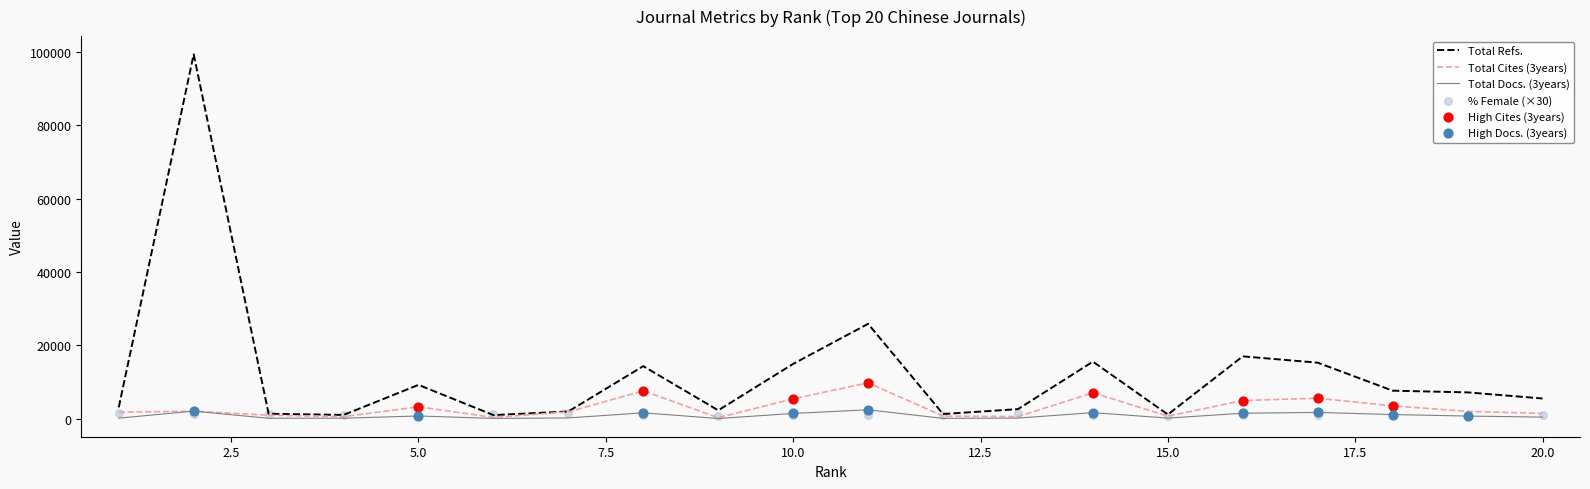

Which series has the widest spread of Y values?

Total Refs.